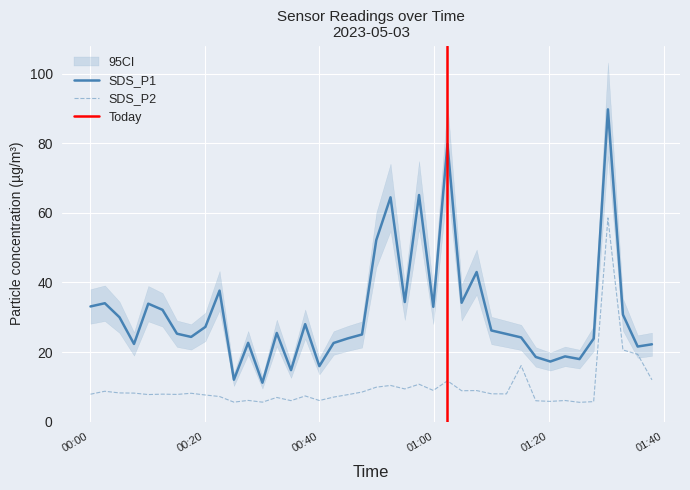

Reading right to left, what are all the values shown in this chart?

SDS_P1: 22.2	21.6	30.8	89.8	23.9	18.0	18.8	17.3	18.6	24.2	25.2	26.2	43.0	34.2	79.8	33.0	65.1	34.4	64.5	52.2	25.1	23.9	22.6	15.9	28.0	14.8	25.5	11.2	22.6	12.1	37.6	27.2	24.4	25.3	32.1	33.9	22.3	30.0	34.0	33.1
SDS_P2: 12.0	19.4	20.6	58.5	5.8	5.5	6.1	5.8	6.0	16.1	8.0	8.0	8.9	8.9	11.7	9.0	10.8	9.4	10.4	9.9	8.5	7.8	7.0	6.1	7.4	6.0	7.0	5.6	6.1	5.6	7.2	7.7	8.2	7.8	7.9	7.8	8.2	8.2	8.7	7.9